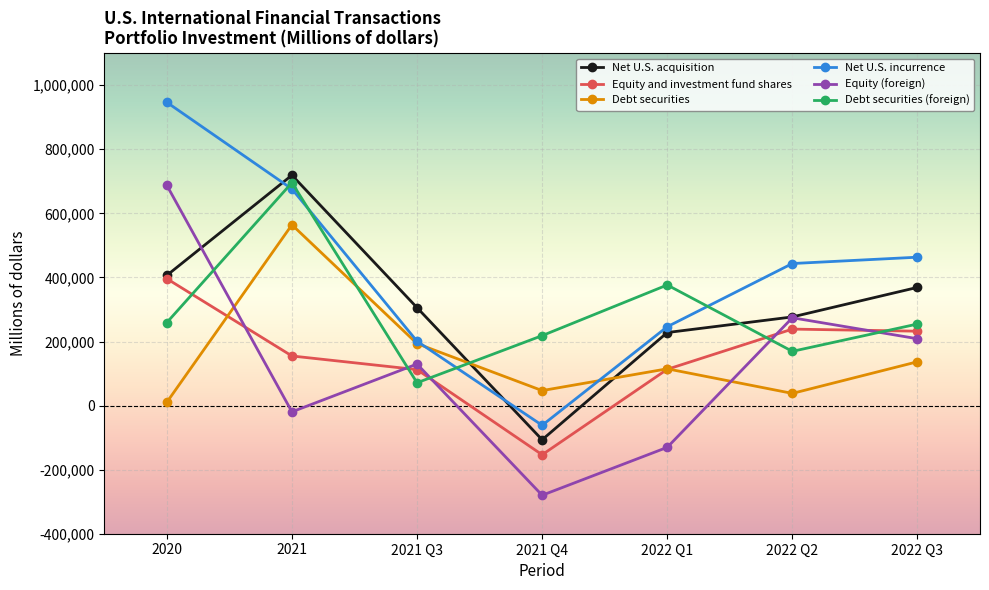

At 2022 Q3, list the series in order from largest to smallest.

Net U.S. incurrence, Net U.S. acquisition, Debt securities (foreign), Equity and investment fund shares, Equity (foreign), Debt securities